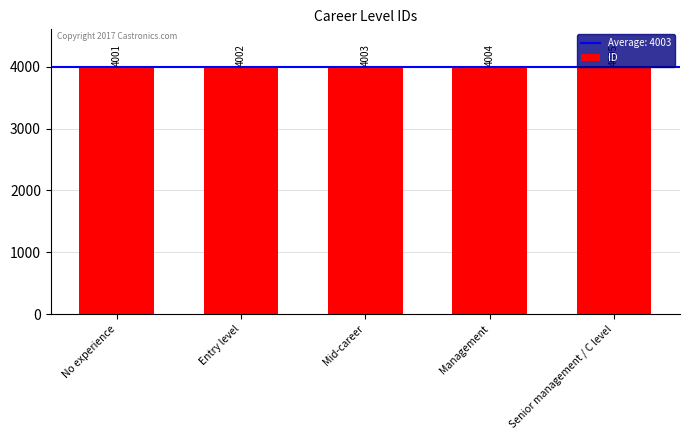

What is the difference between the values at Management and Entry level?

2